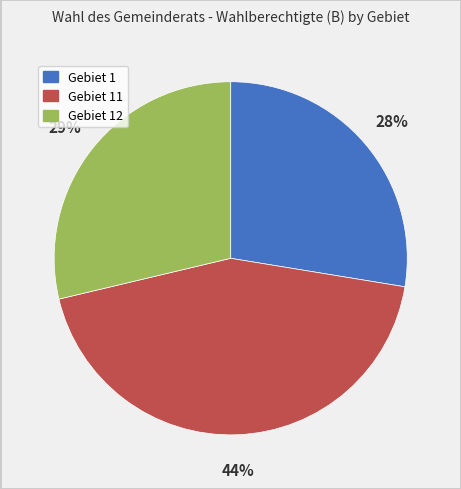

Which category has the smallest portion of the pie?

Gebiet 1